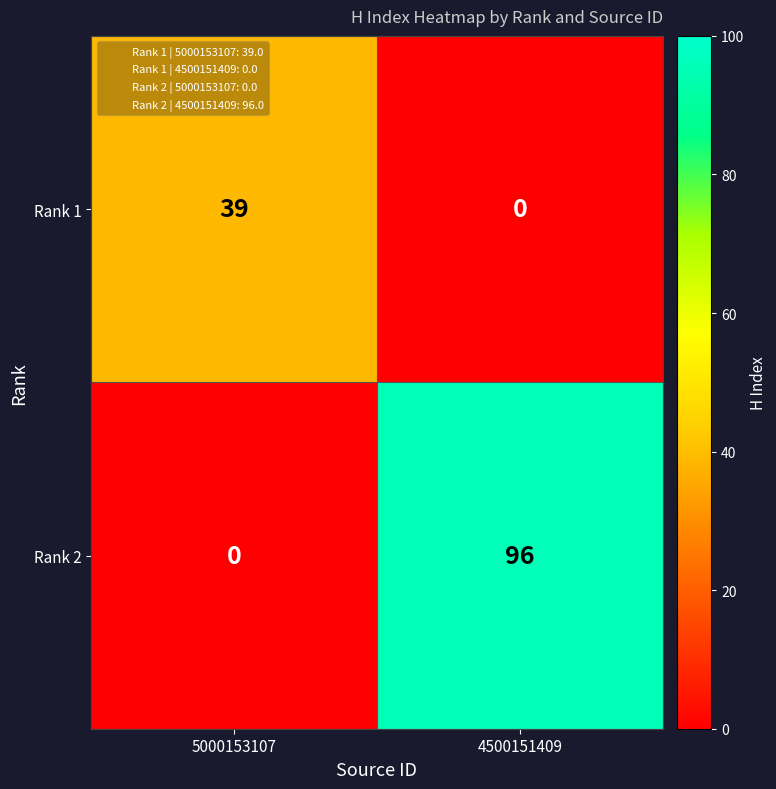

What is the difference between the Rank 2 values at 5000153107 and 4500151409?

96